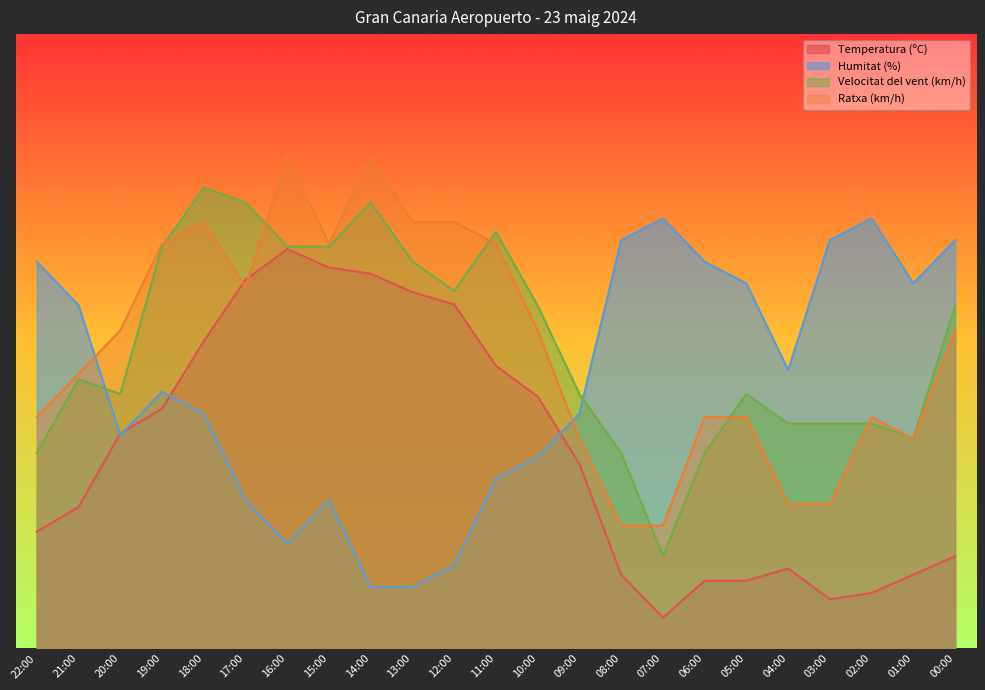

What is the value of the Velocitat del vent (km/h) point at the 23rd from the left?

55.8